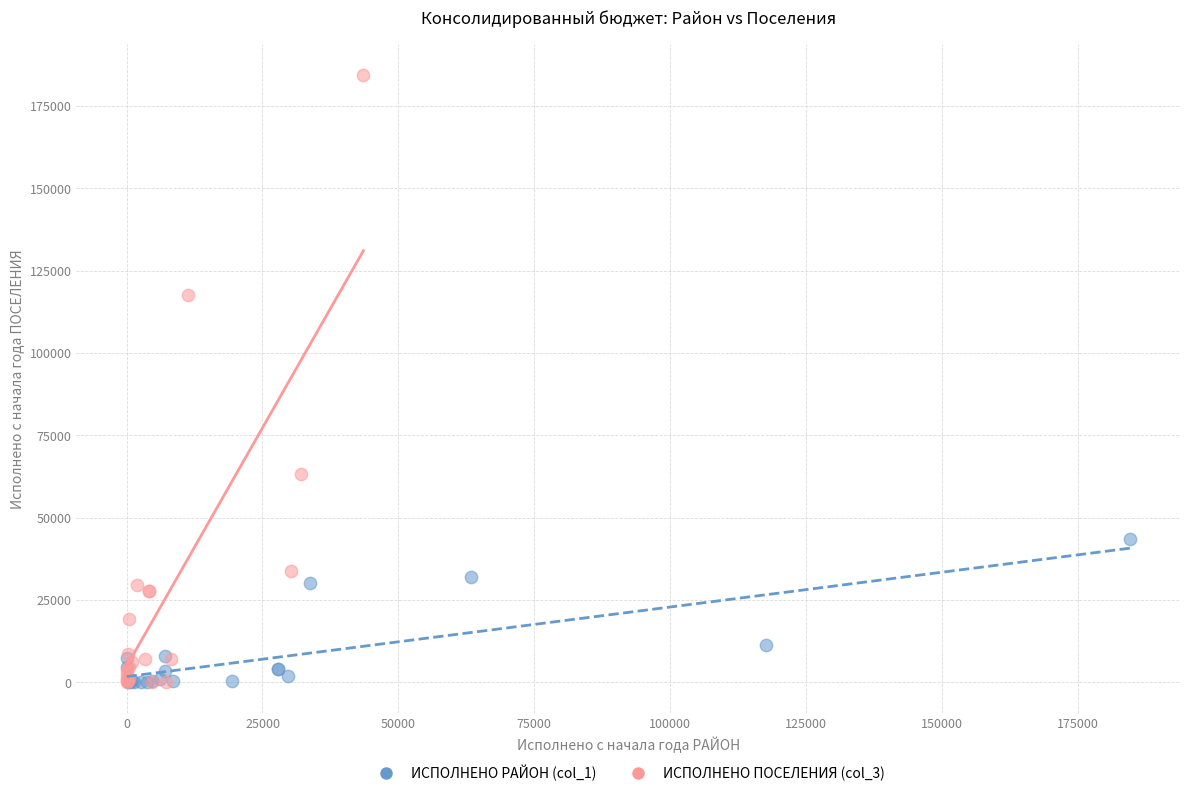

Which series reaches the maximum Y coordinate?

ИСПОЛНЕНО ПОСЕЛЕНИЯ (col_3)